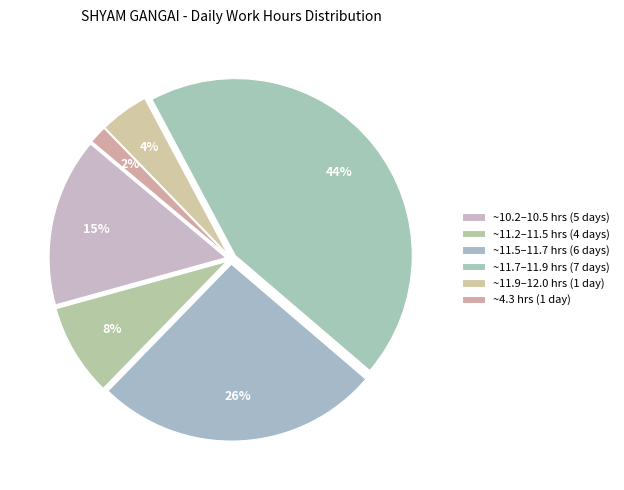

Count the number of slices in the pie.

6